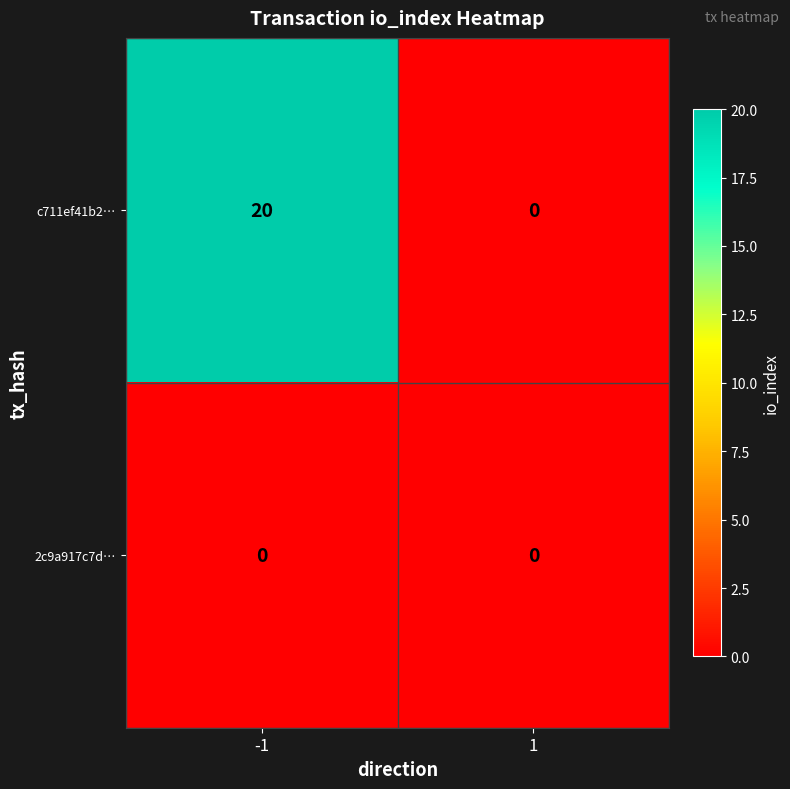

Count the number of categories in the chart.

2